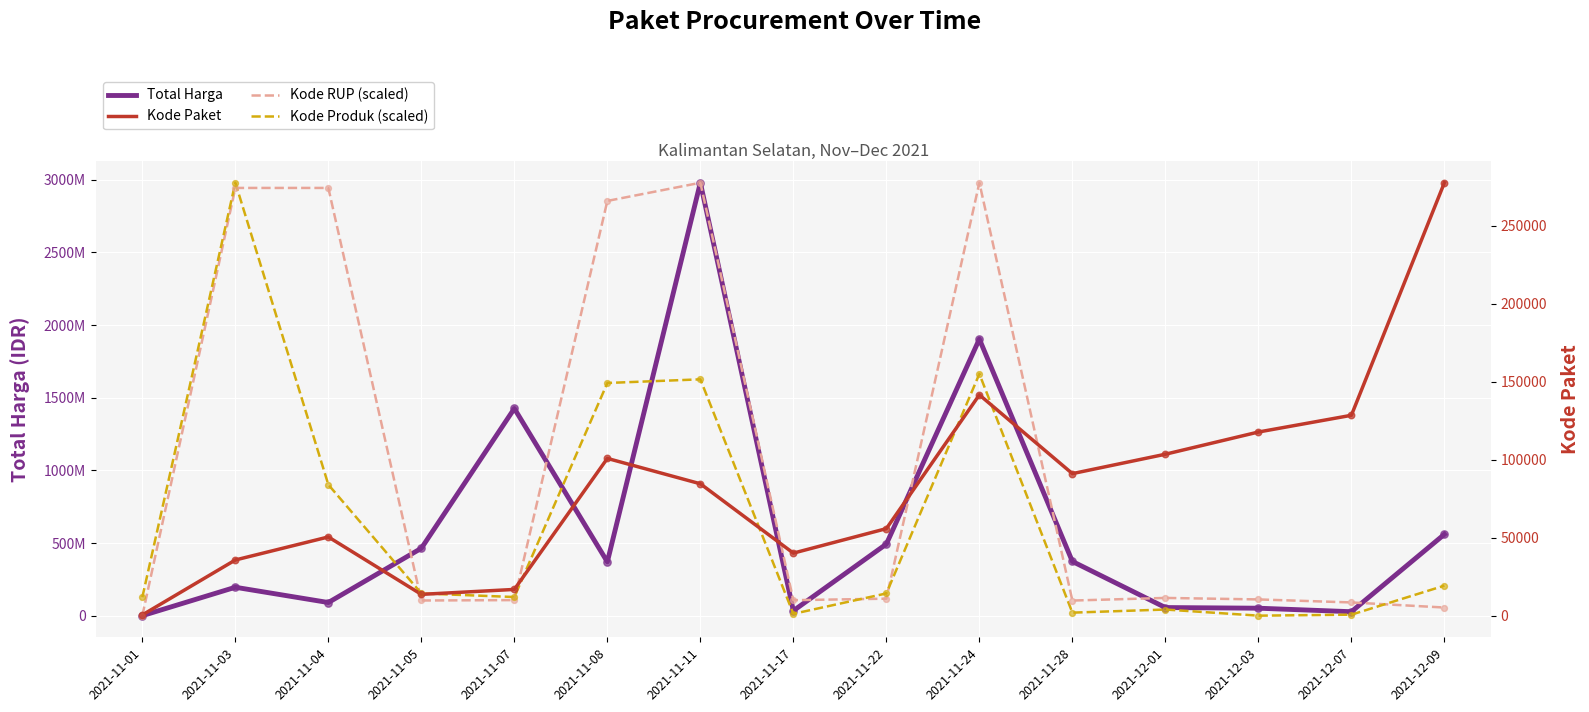

What are all the series names shown in the legend?

Total Harga, Kode Paket, Kode RUP (scaled), Kode Produk (scaled)